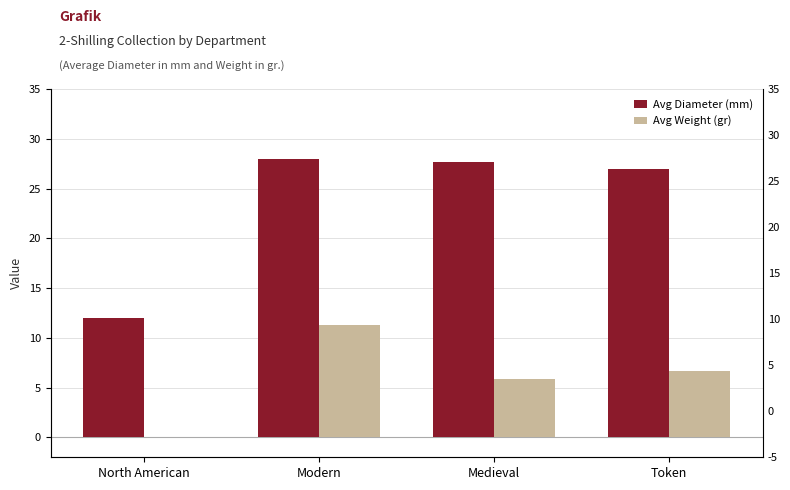

List the series in order of their peak value, highest first.

Avg Diameter (mm), Avg Weight (gr)